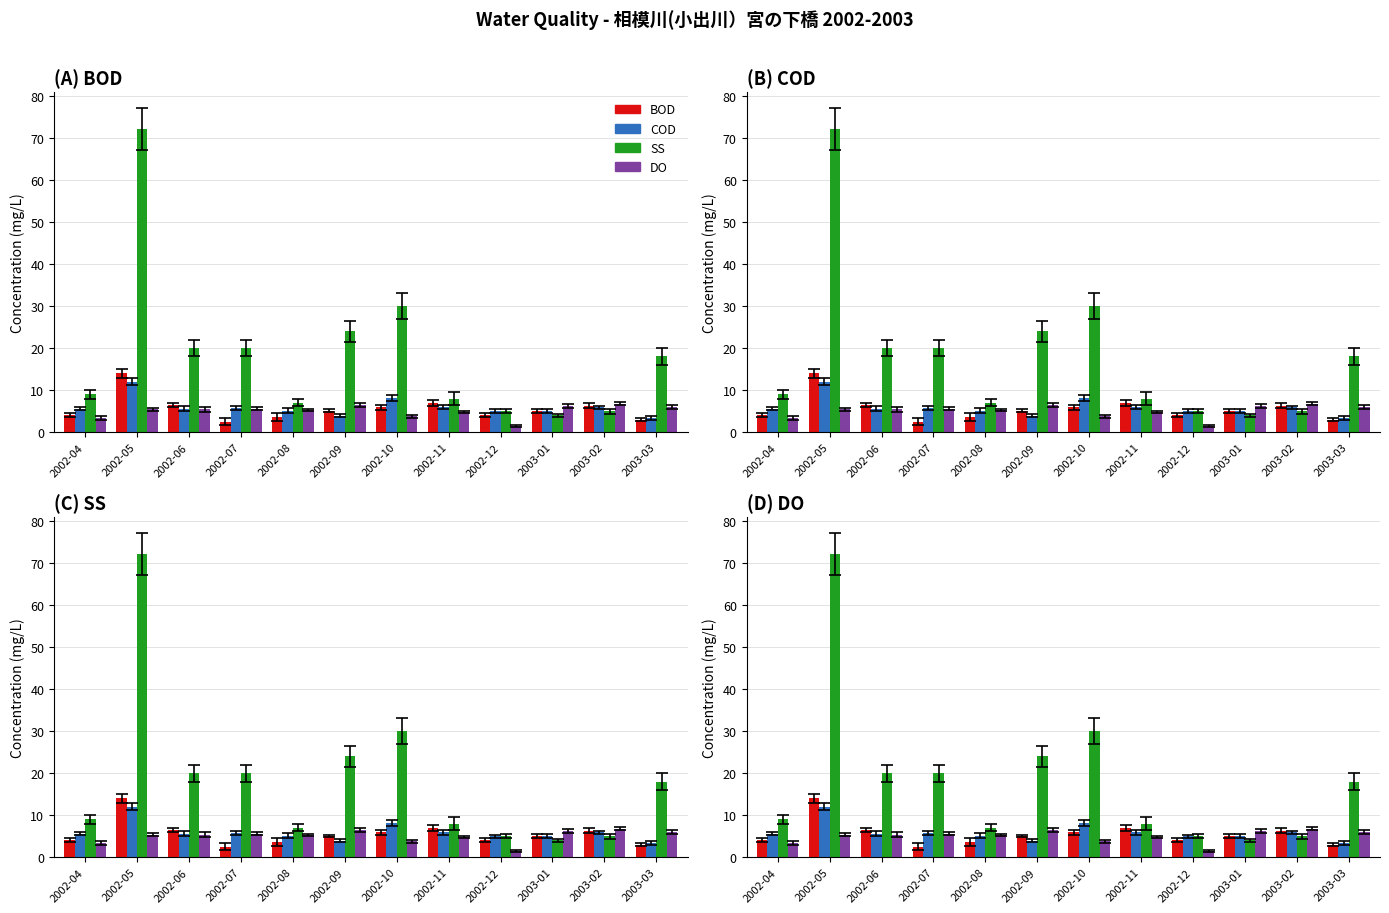

How many values in the COD series exceed 5?

8